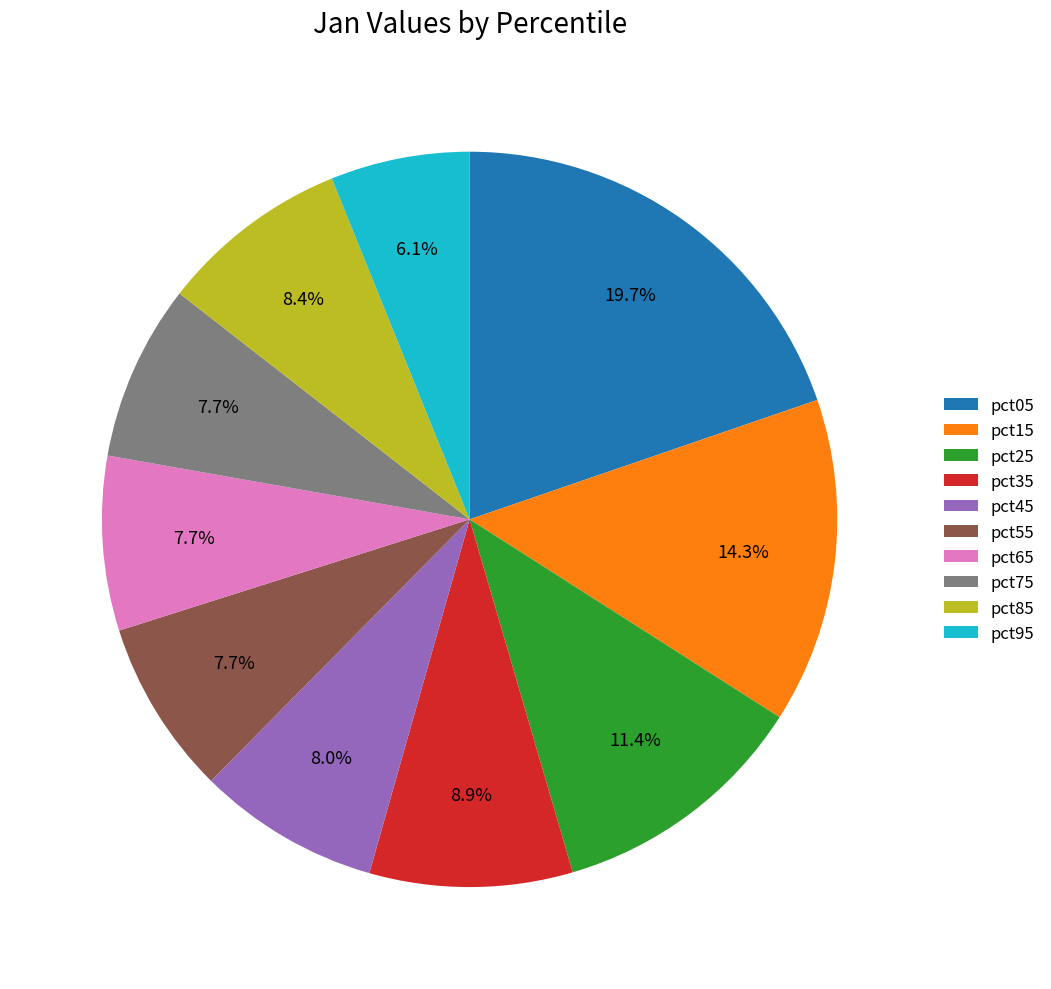

To the nearest percent, what is the combined percentage of pct55 and pct45?

16%